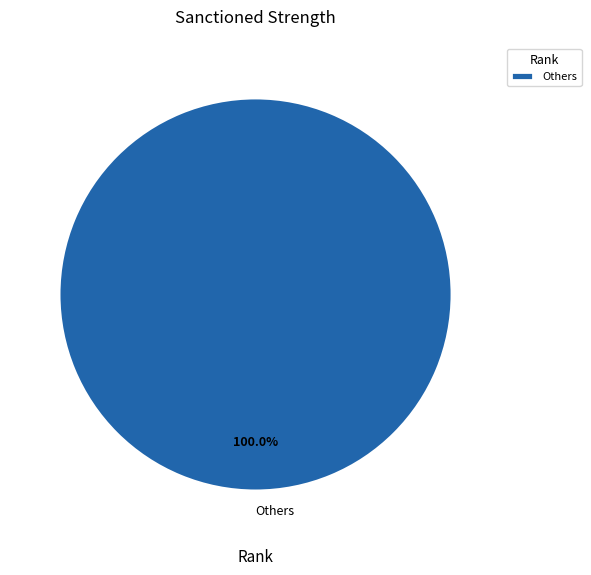

What is the majority slice?

Others